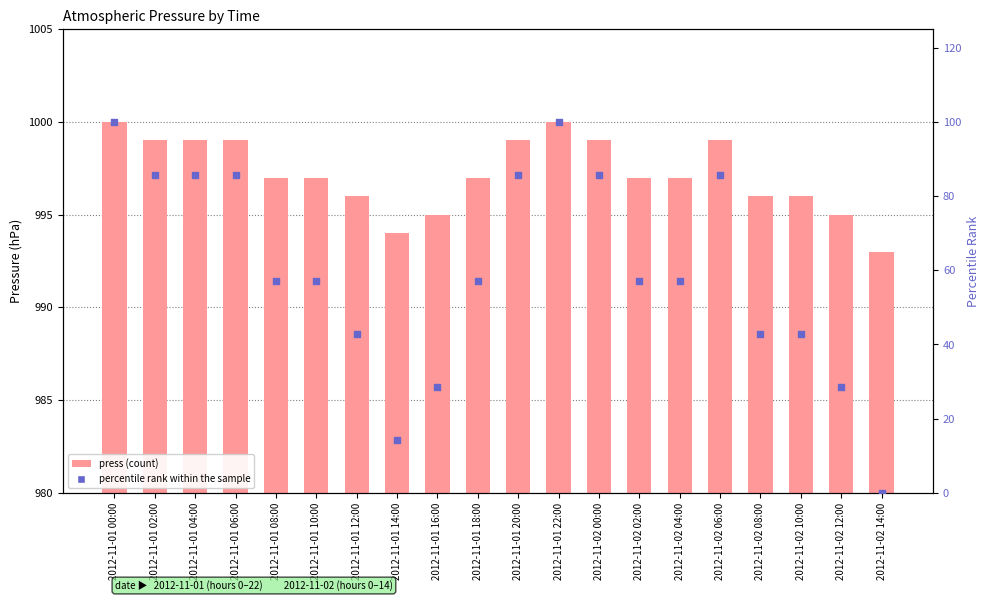

Which series has the widest spread of Y values?

percentile rank within the sample